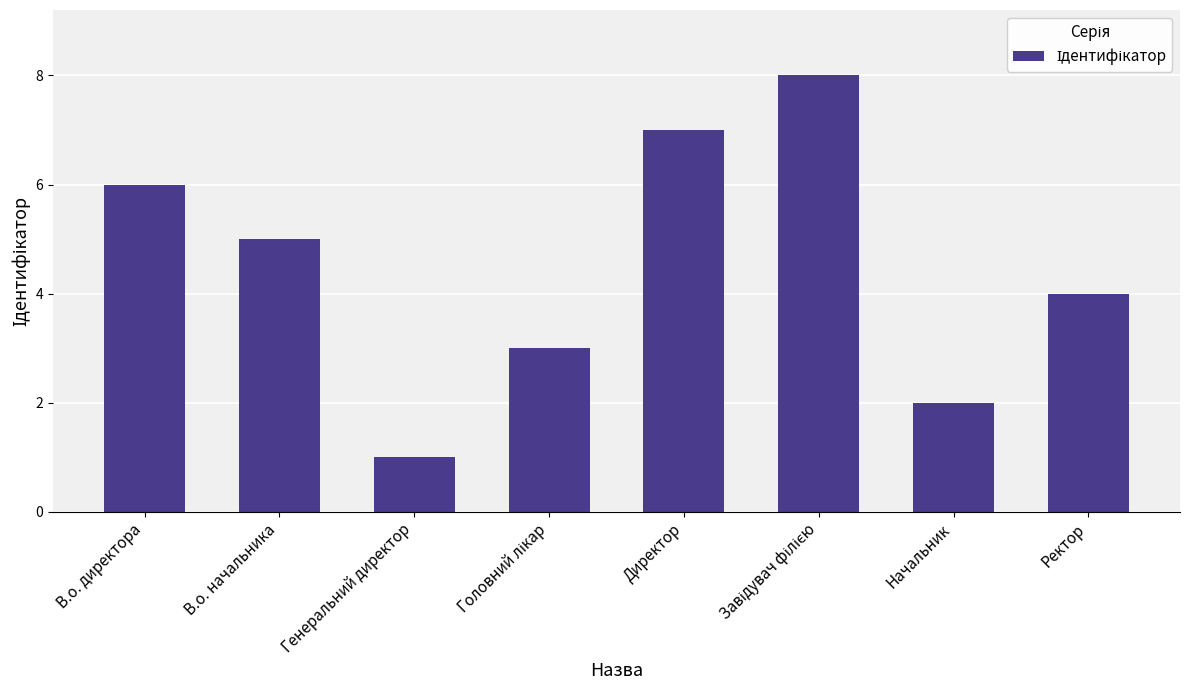

What is the difference between the maximum and minimum values?

7